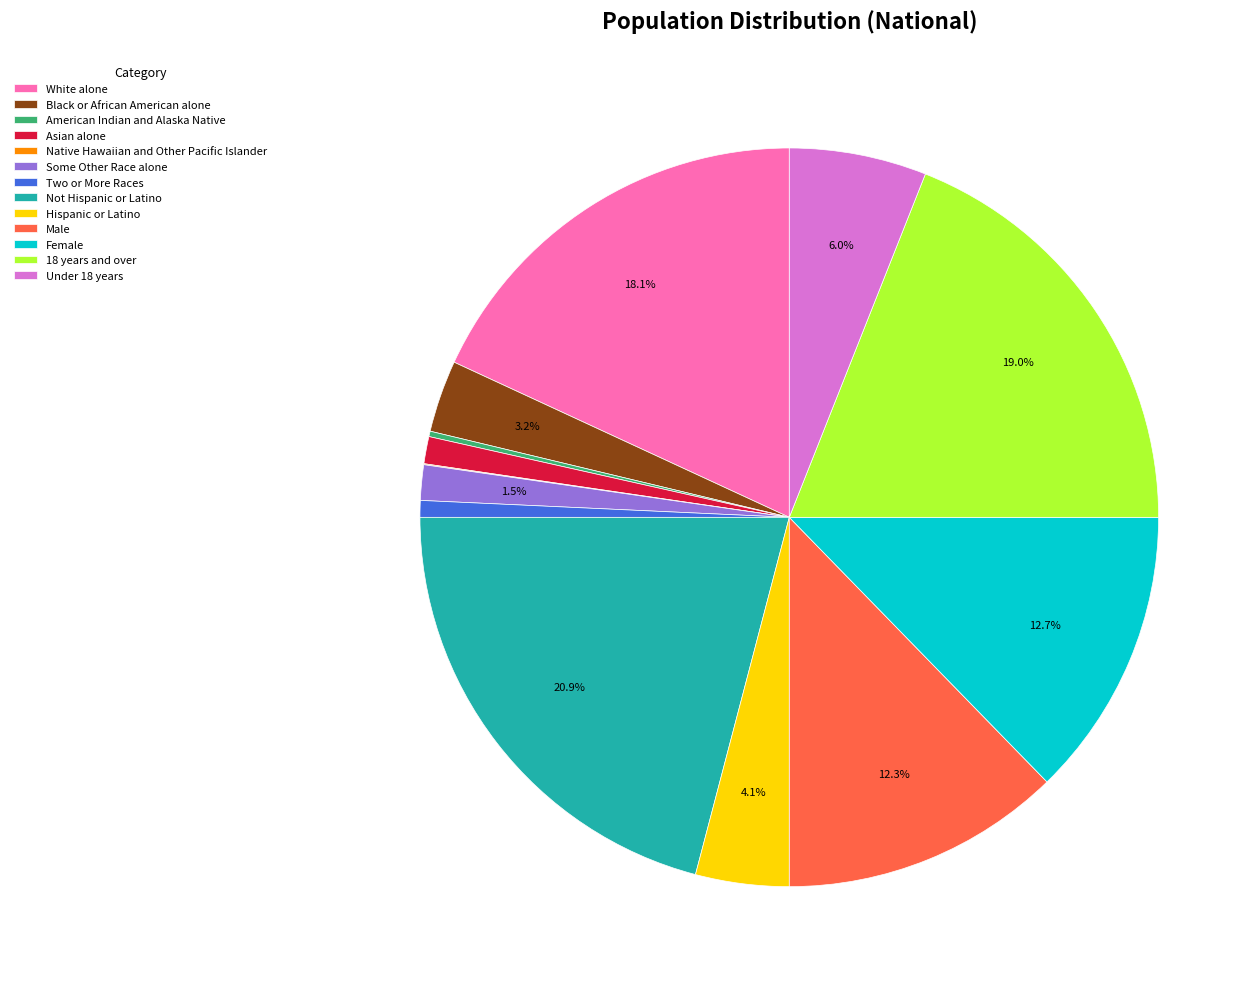

Which category has the biggest portion of the pie?

Not Hispanic or Latino